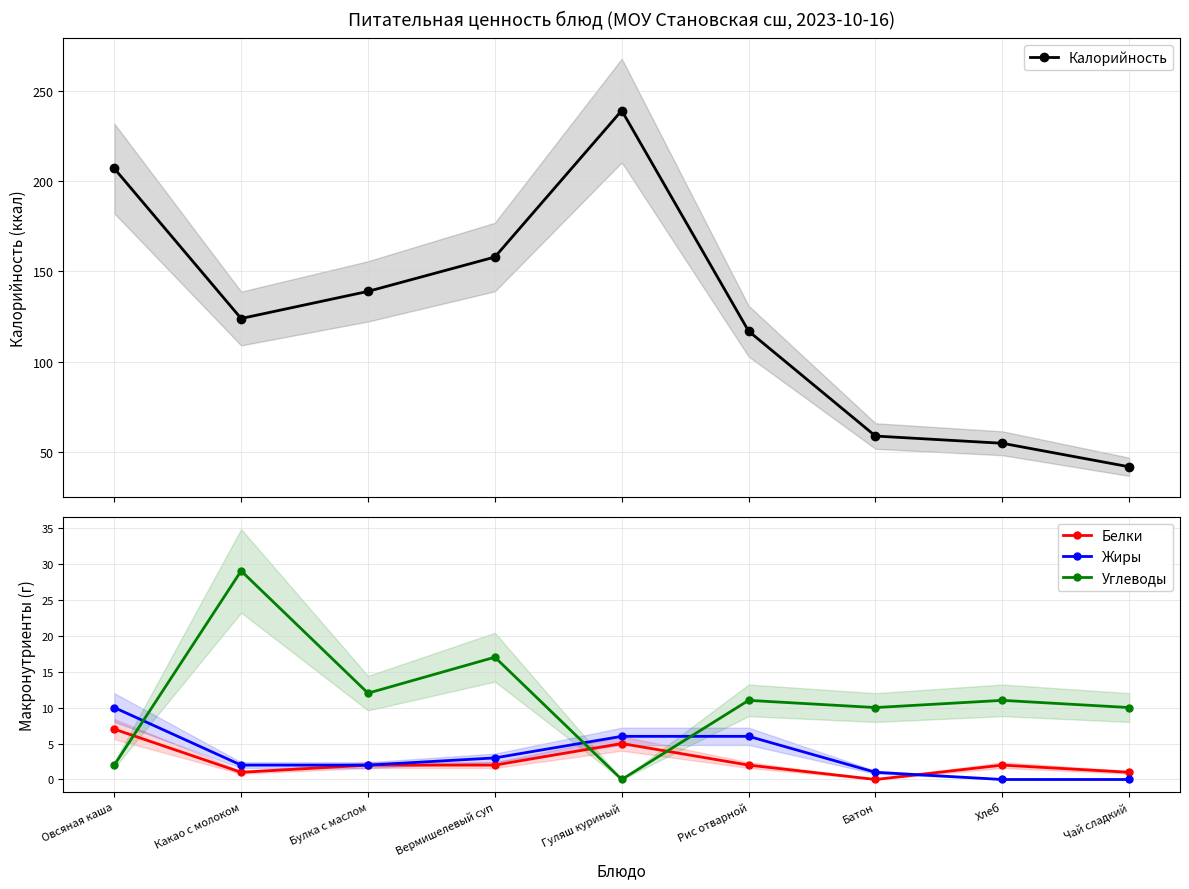

At how many categories does at least one series exceed 84?

6